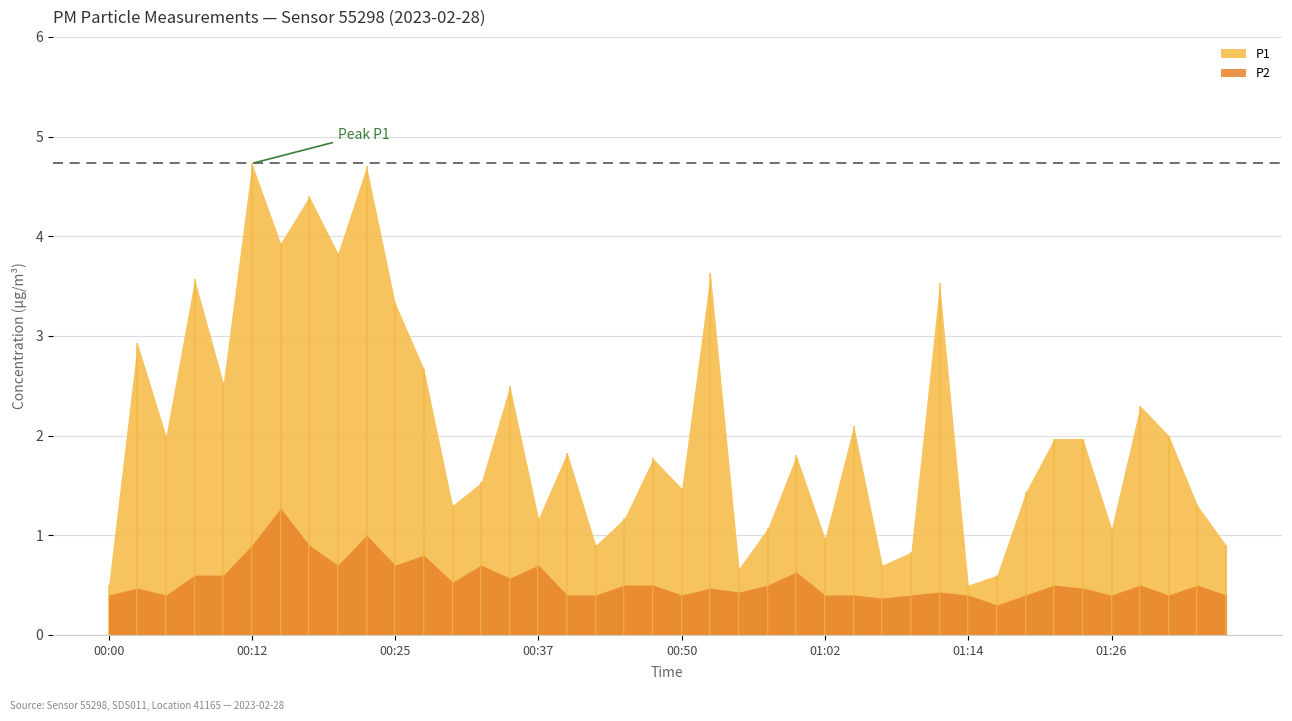

How many lines are shown in the chart?

2